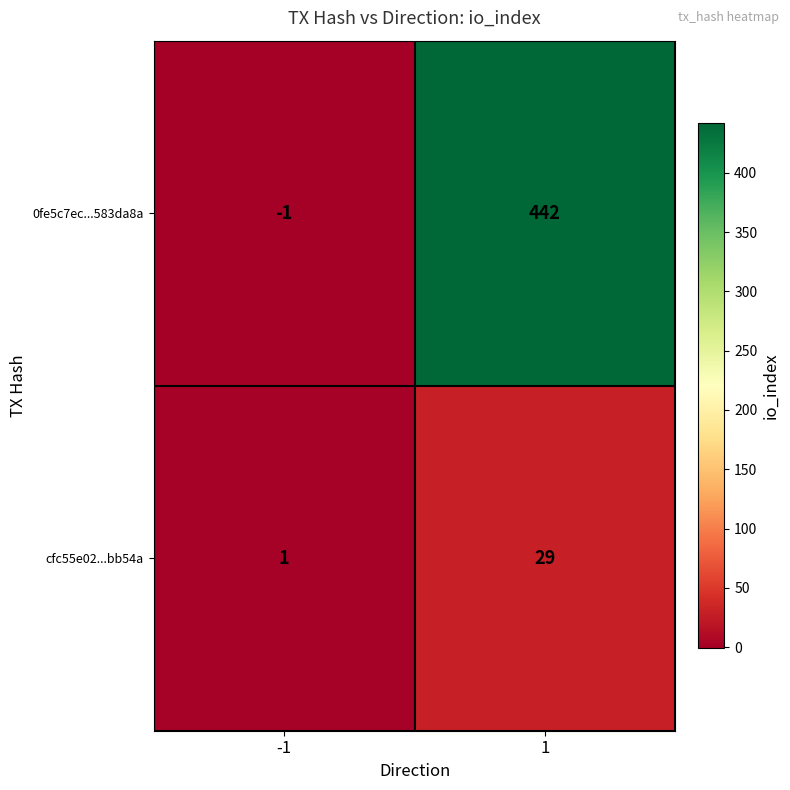

At how many categories does at least one series exceed 292?

1